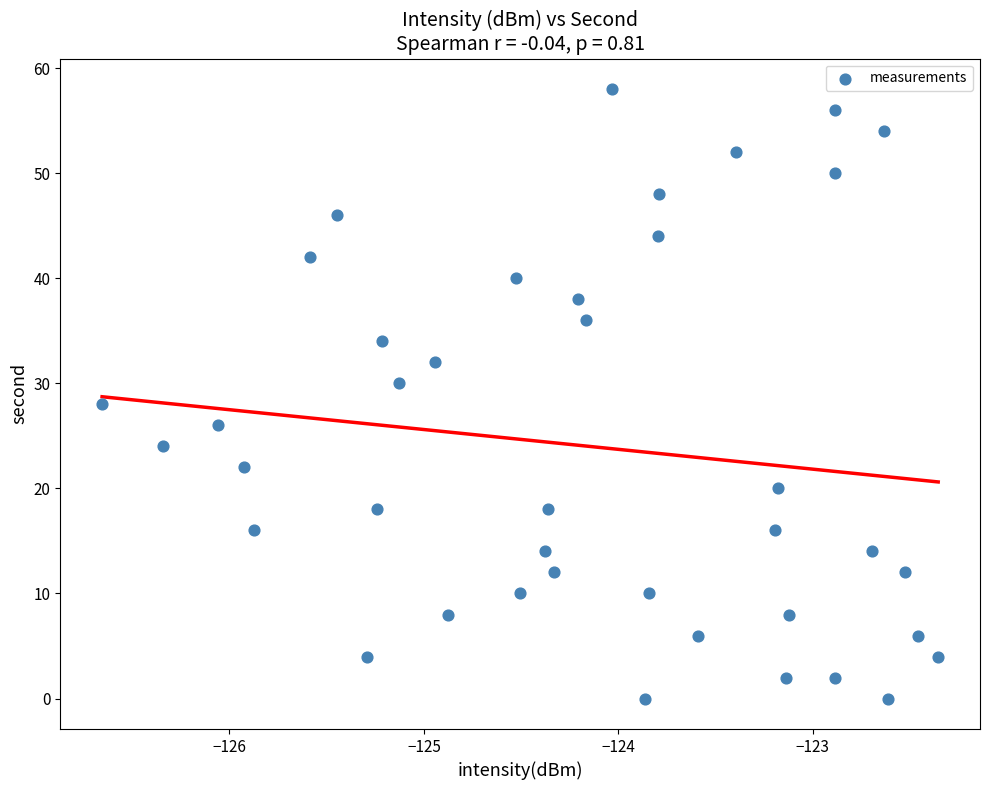

What is the range of Y values (max minus min)?

58